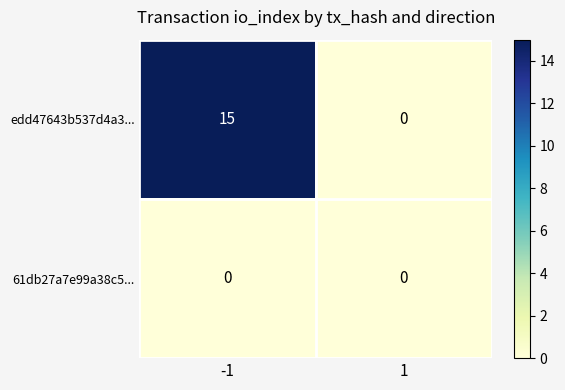

What is the difference between the edd47643b537d4a3... values at -1 and 1?

15